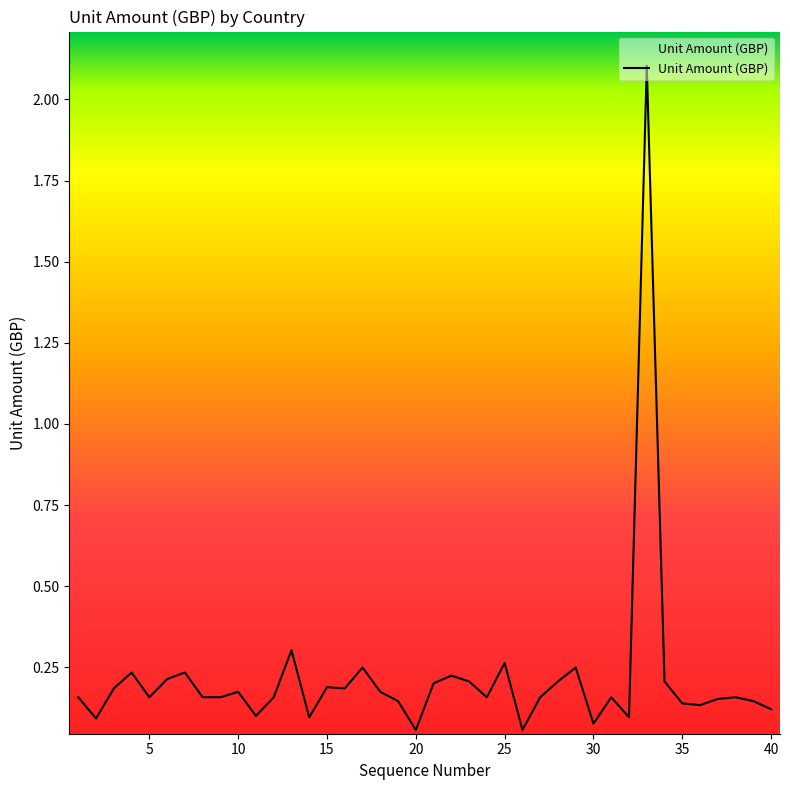

What is the difference between the maximum and minimum values?

2.0